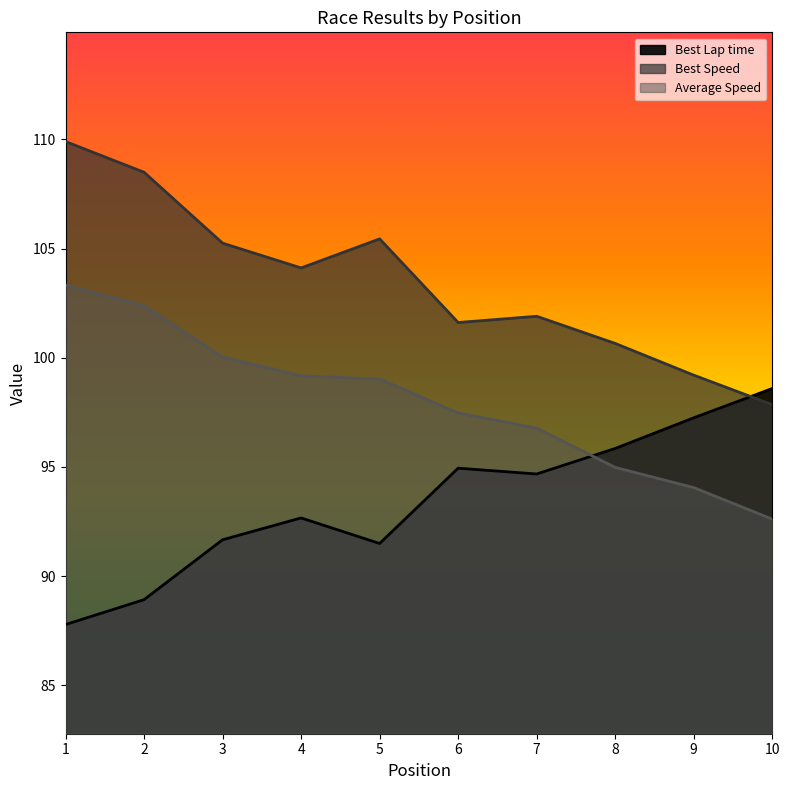

Where is Average Speed nearest to the value 97?

7